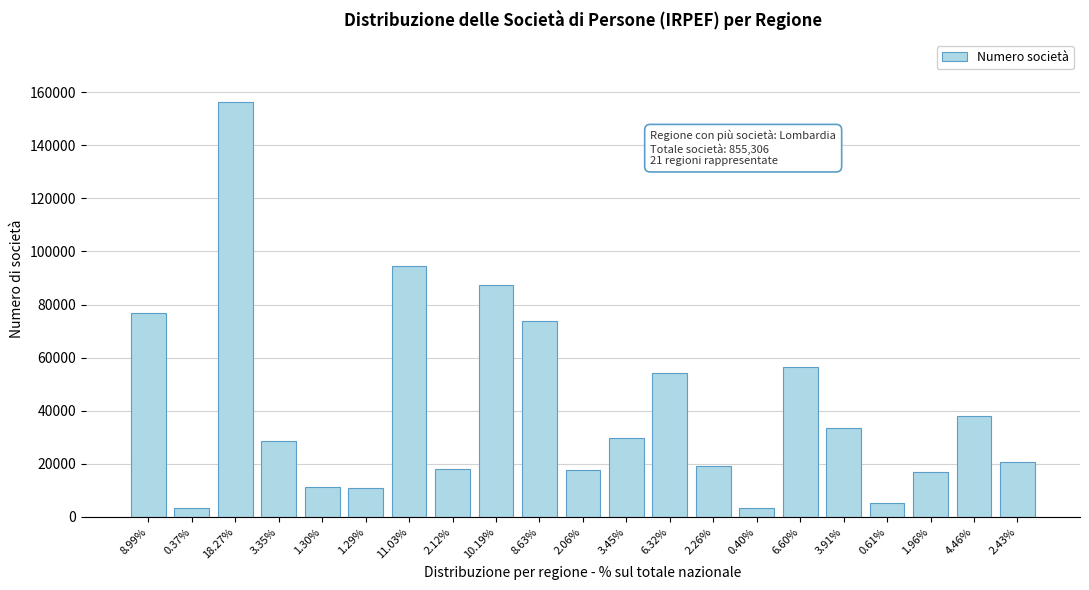

What is the value of the 16th bar from the left?

56442